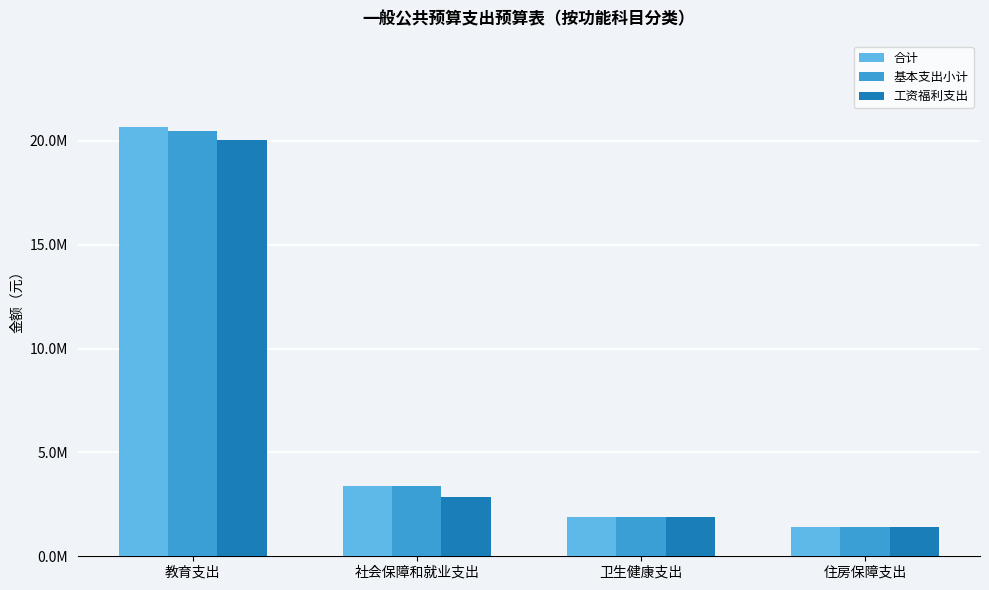

At which category is the sum across all series the highest?

教育支出